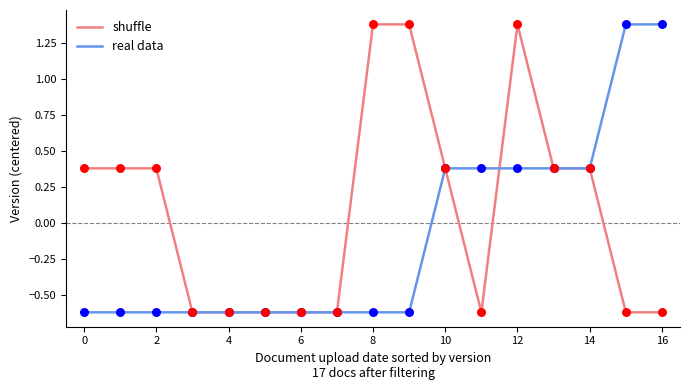

Which series has the largest total across all categories?

shuffle